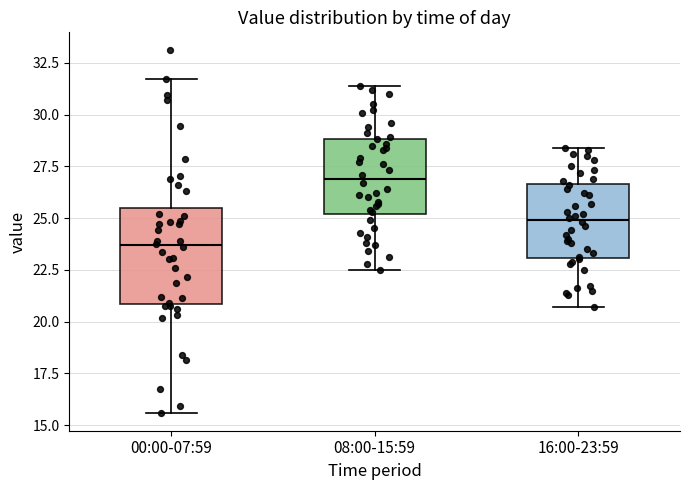

Reading left to right, read every box against the y-axis: the position of its median line, the range the box covers, and the ends of its whiskers. The values are not printed on the chart, so give them approximately, as read against the axis.

00:00-07:59: median 23.5, box 21.0 to 25.5, whiskers 15.5 to 31.5
08:00-15:59: median 27.0, box 25.0 to 29.0, whiskers 22.5 to 31.5
16:00-23:59: median 25.0, box 23.0 to 26.5, whiskers 20.5 to 28.5